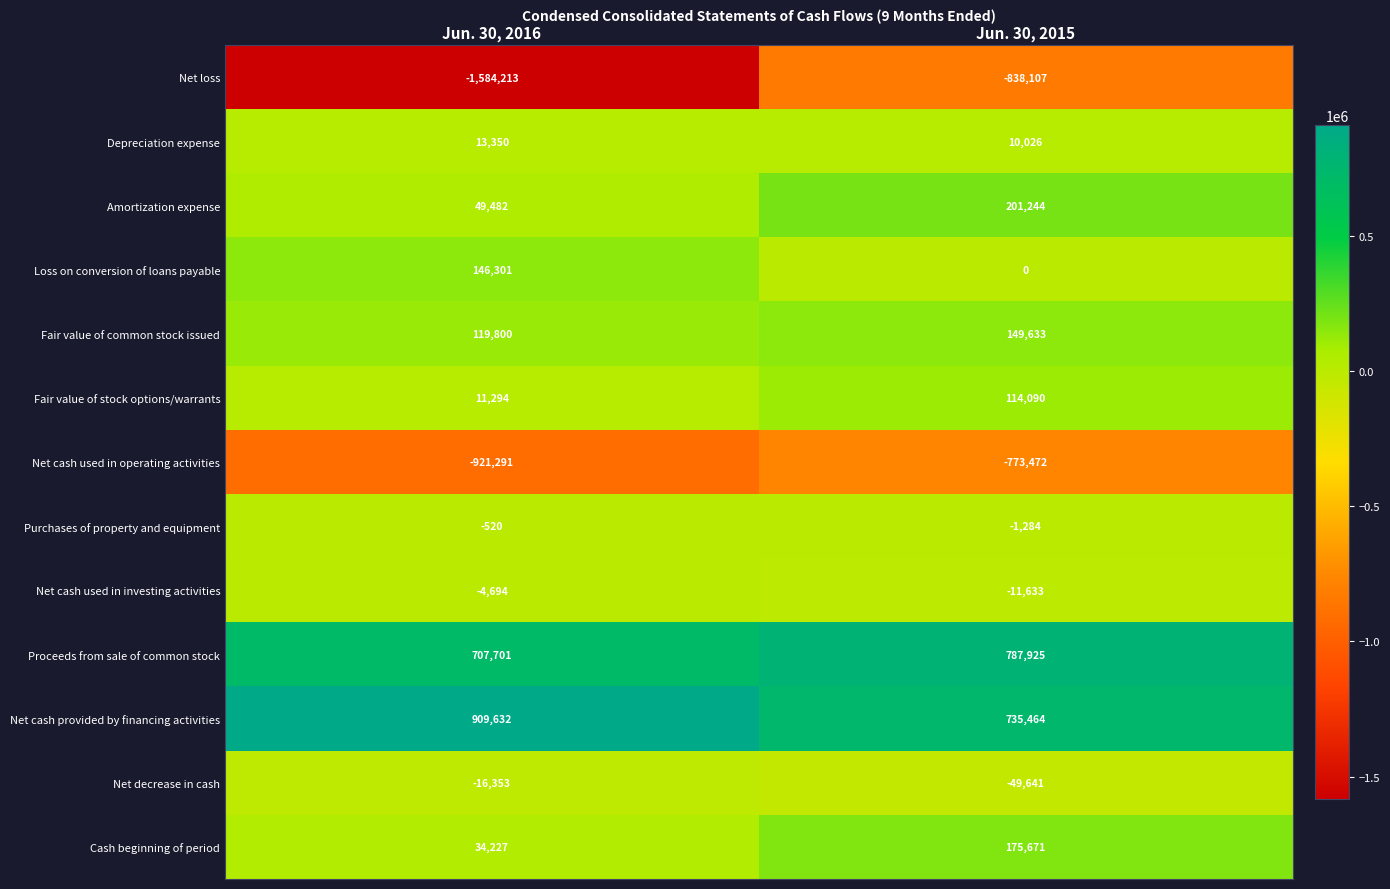

Which category has the lowest value across all series?

Jun. 30, 2016